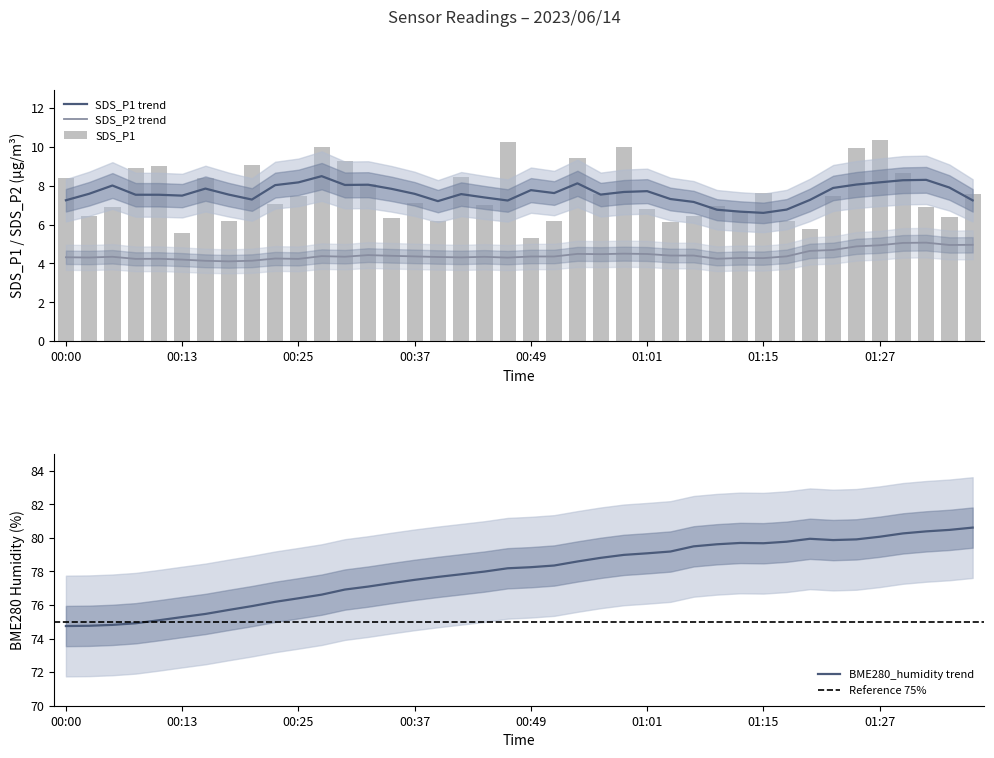

Does the chart contain any negative values?

No